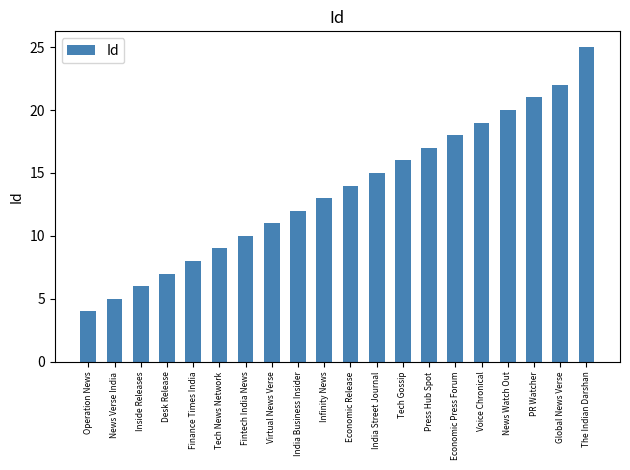

How many bars are there in total?

20